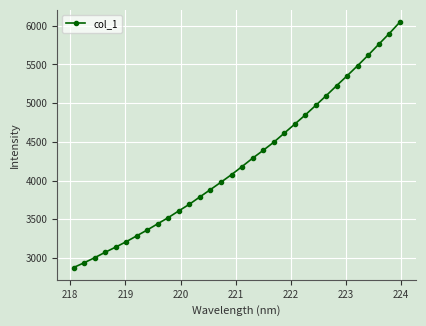

What is the difference between the maximum and minimum values?

3170.9